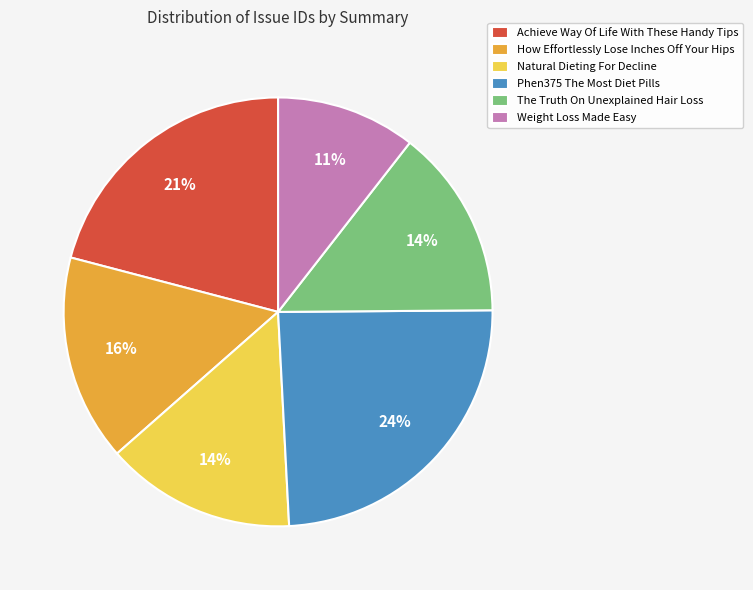

What is the largest slice in the pie chart?

Phen375 The Most Diet Pills